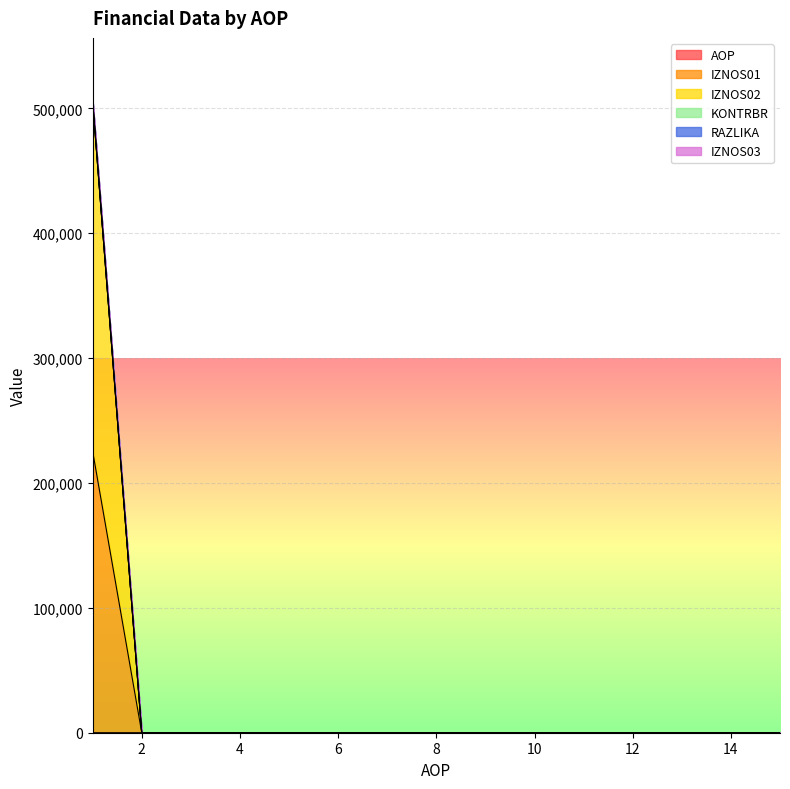

Which series changed the most between 12 and 15?

AOP